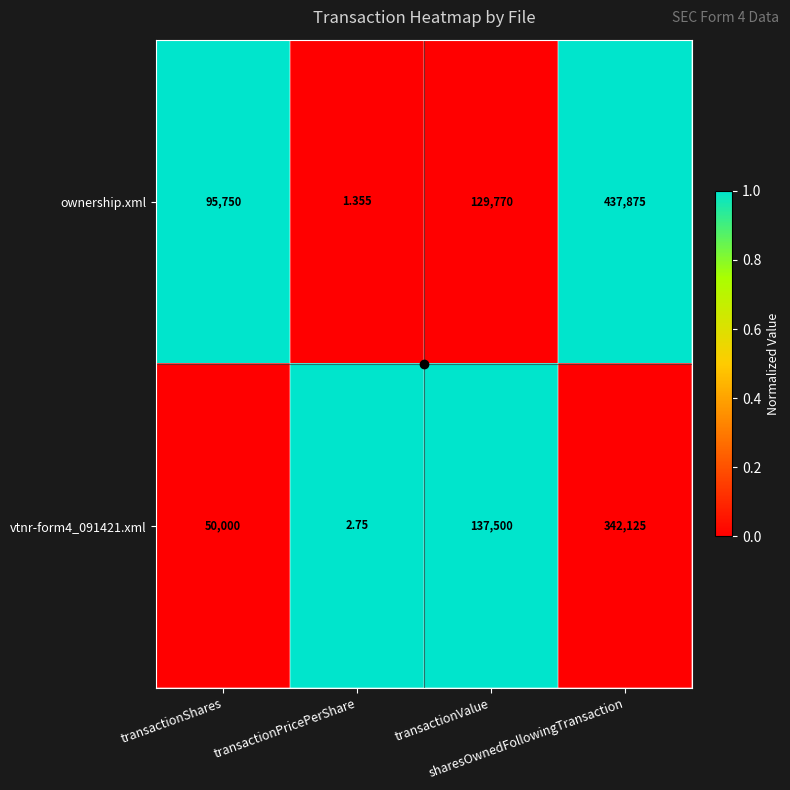

Which series has the largest total across all categories?

ownership.xml